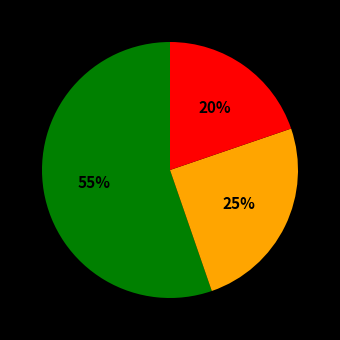

Is there a majority slice in this chart?

Yes